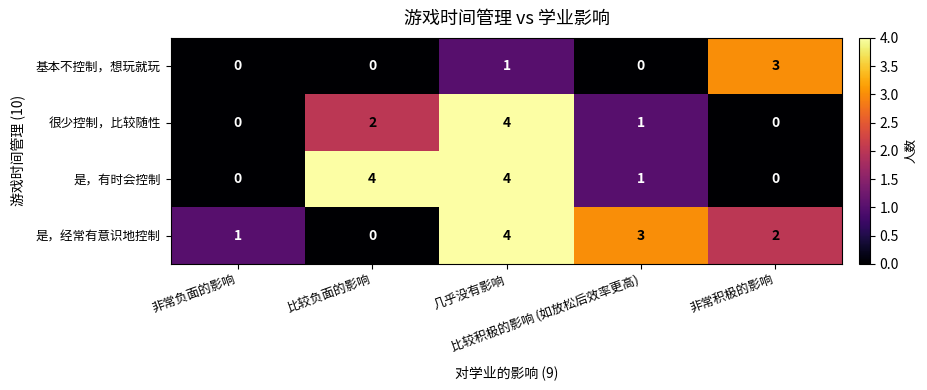

Count the 是，经常有意识地控制 values in the range 1 to 3.

3